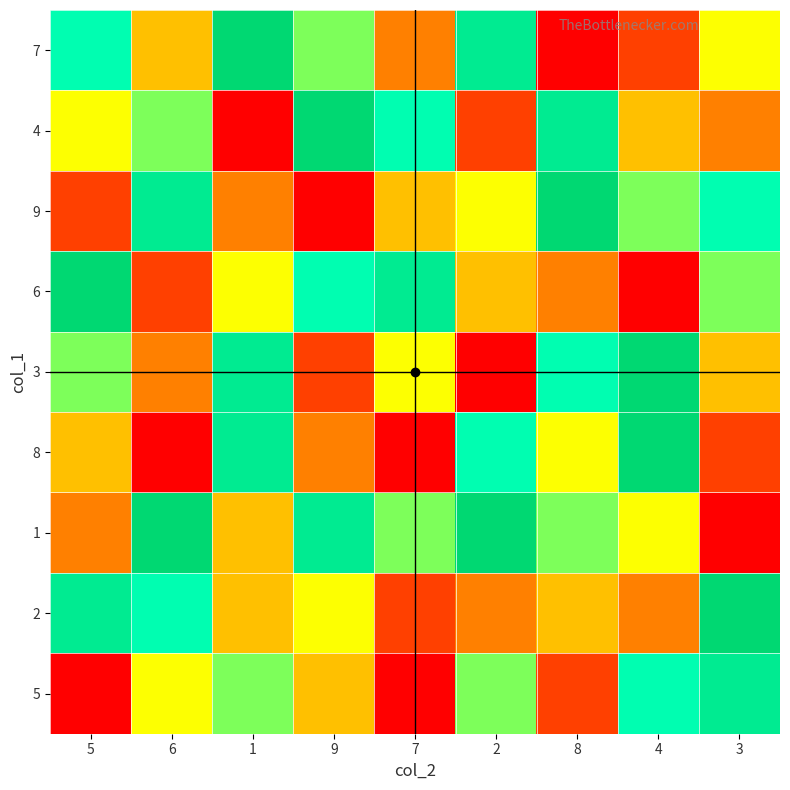

At how many categories does at least one series exceed 2?

9